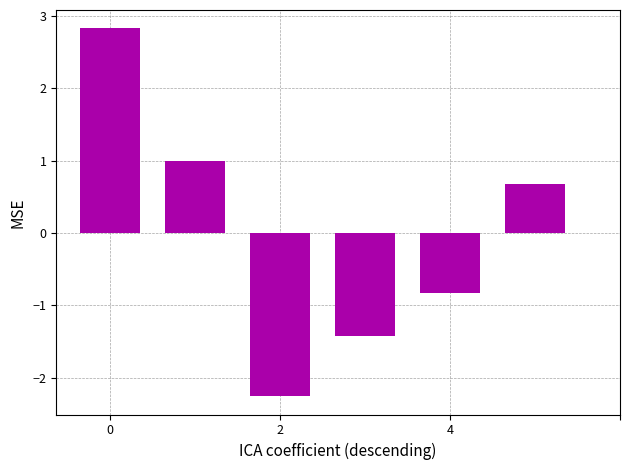

What is the difference between the maximum and minimum values?

5.1